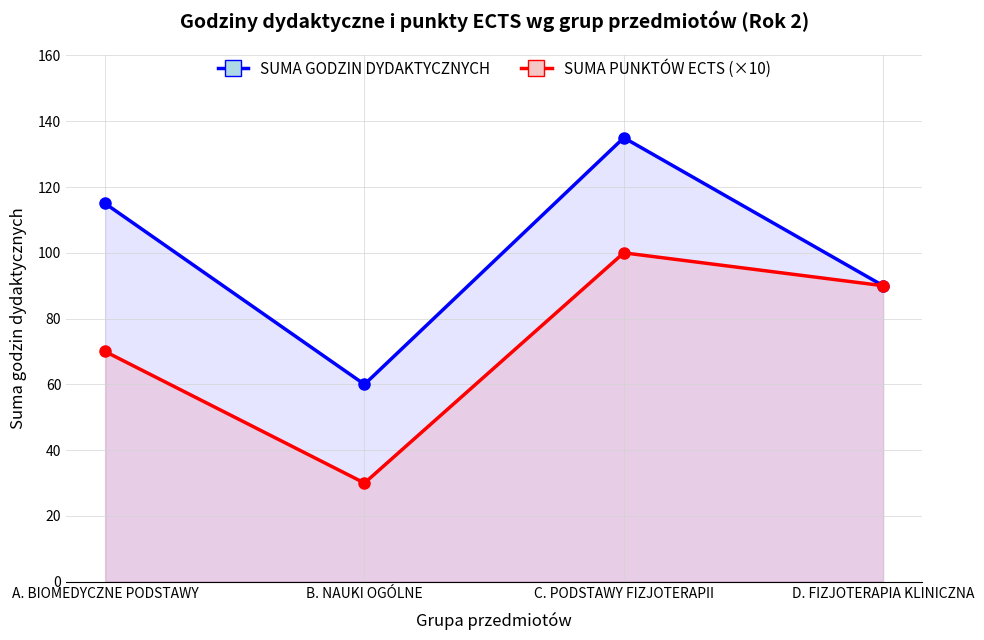

What is the total value across all series at B. NAUKI OGÓLNE?

90